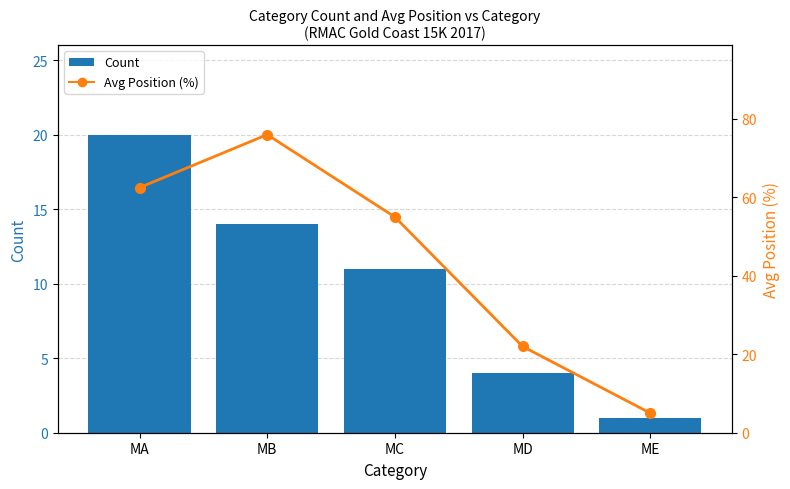

Reading left to right, extract all data points from this chart.

Count: MA=20.0	MB=14.0	MC=11.0	MD=4.0	ME=1.0
Avg Position (%): MA=62.5	MB=76.0	MC=55.0	MD=22.0	ME=5.0